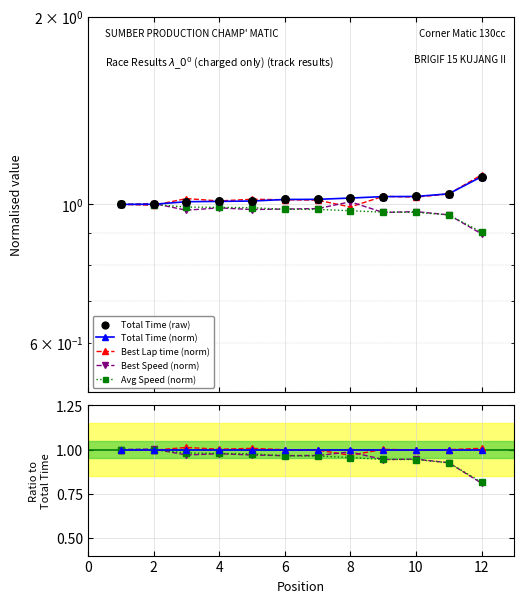

At how many categories does at least one series exceed 1?

11